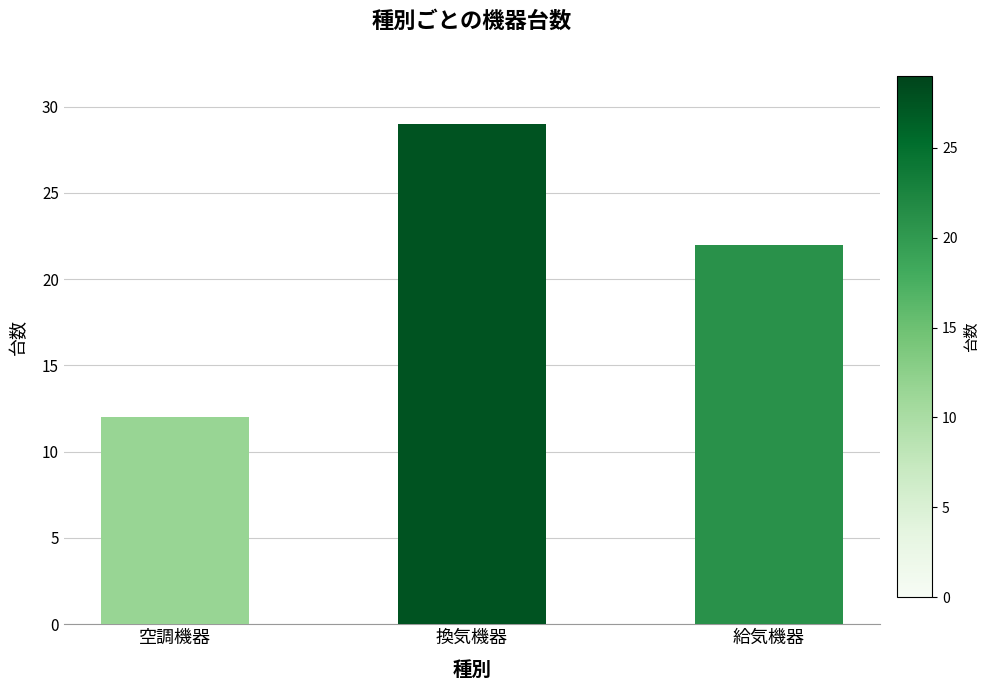

At which label does the data first exceed 22?

換気機器